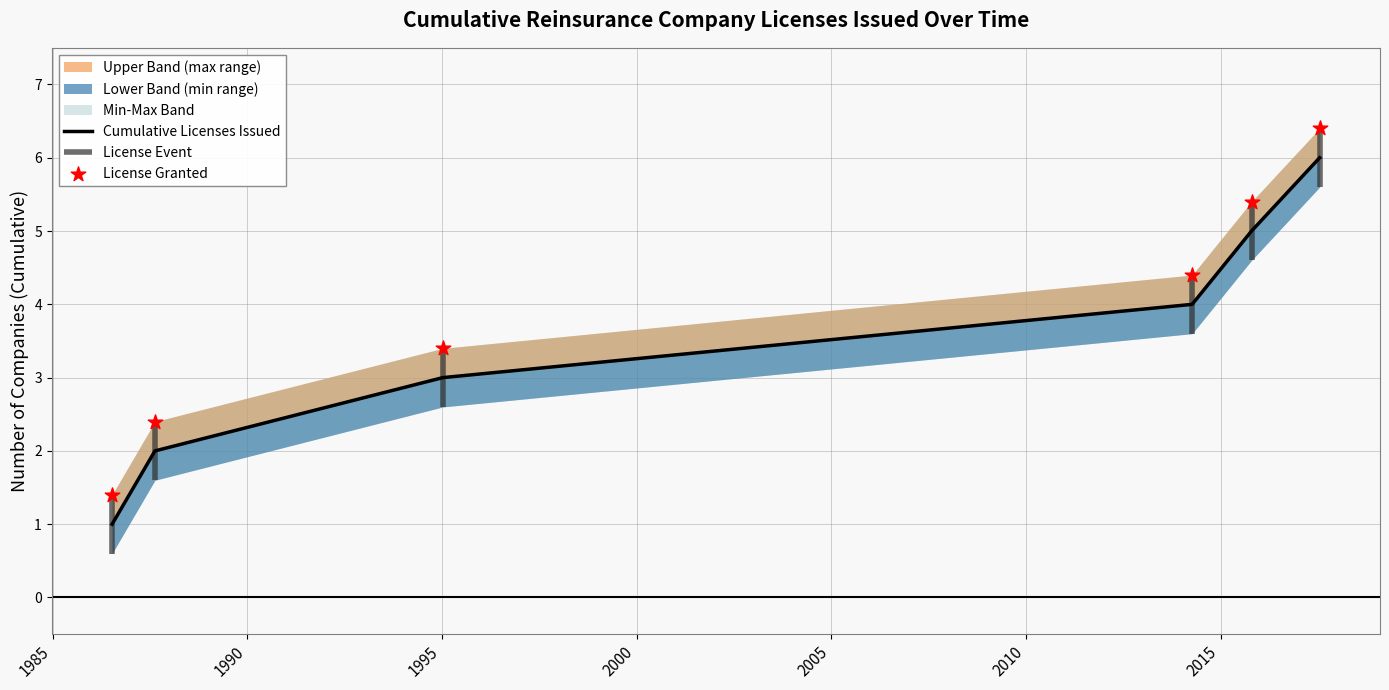

What is the change in value from 1990 to 1995?

+1